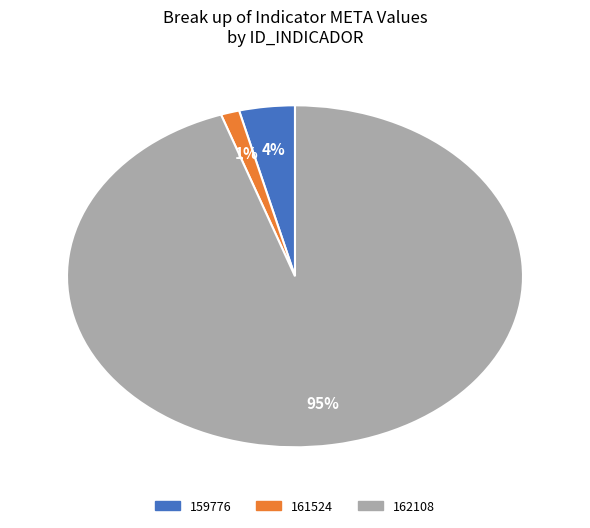

Is 162108 the majority of the pie?

Yes